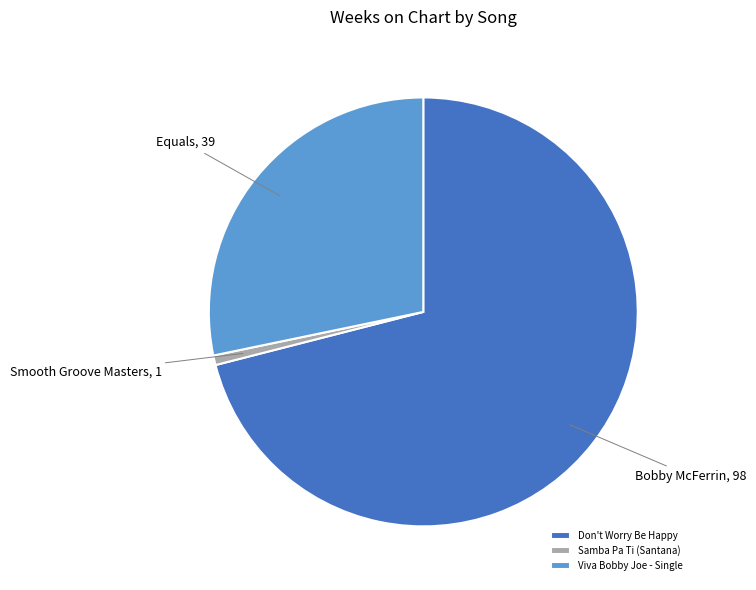

Which category has the biggest portion of the pie?

Don't Worry Be Happy